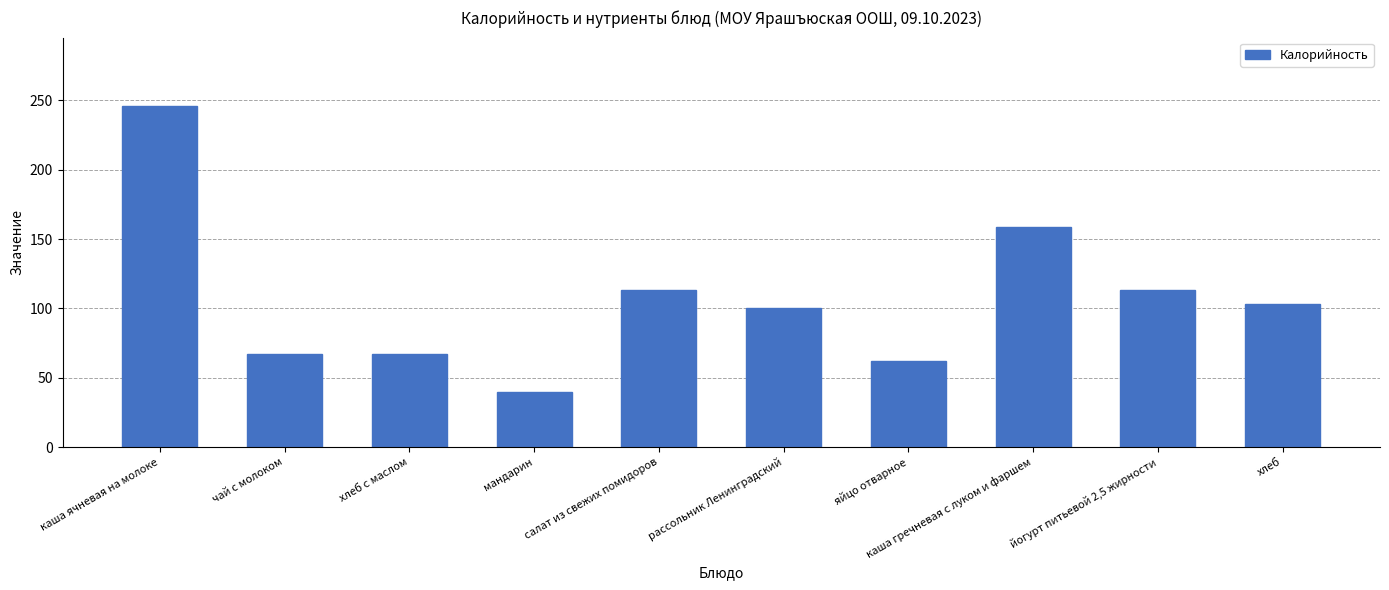

The value at яйцо отварное is 20. True or false?

False